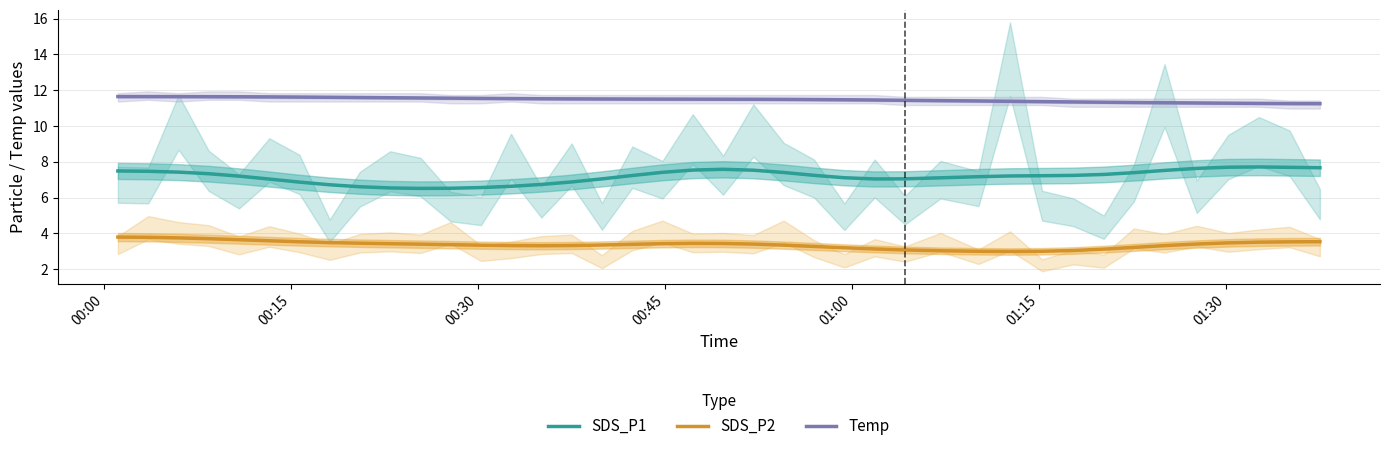

What is the smallest value displayed?

3.0